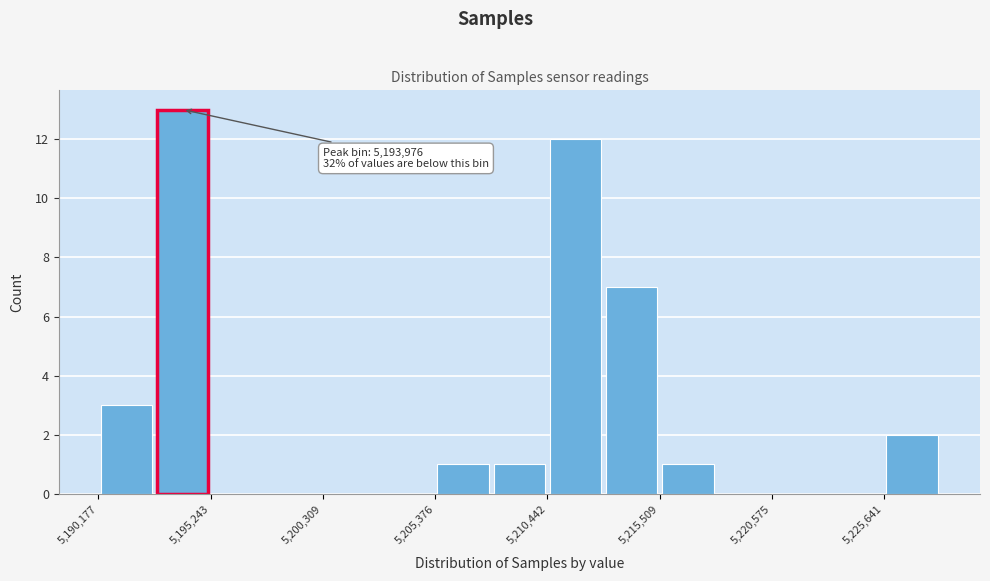

Around what value on the x-axis is the tallest bar? Give the approximate position of its centre, as read against the axis.

5194000